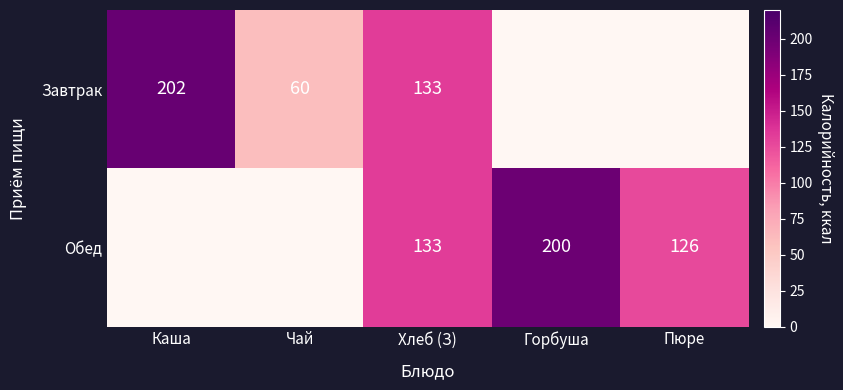

The Обед series shows 210 at Пюре. True or false?

False